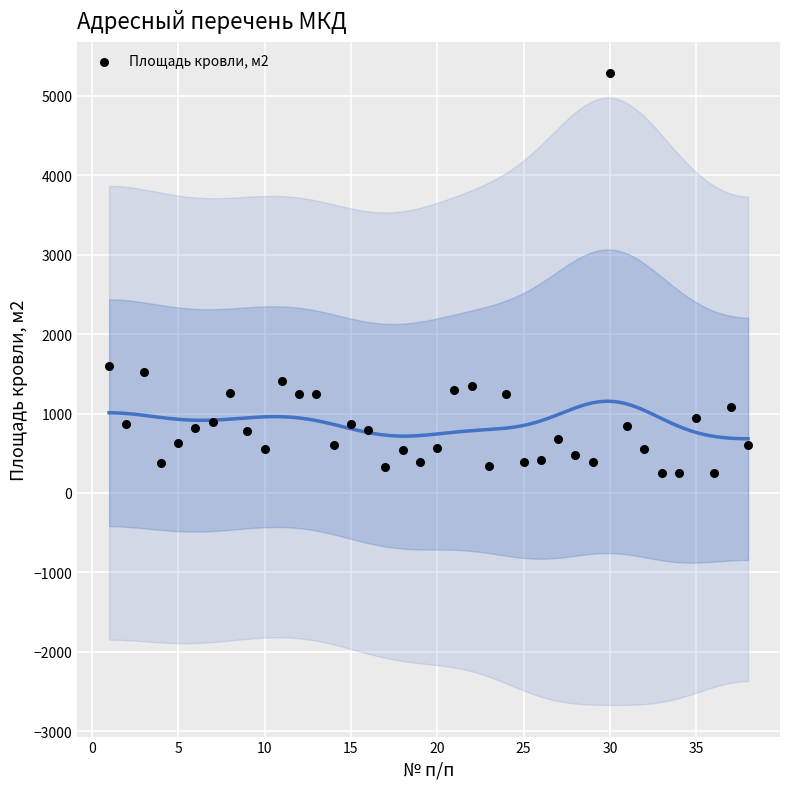

What is the range of X values (max minus min)?

37